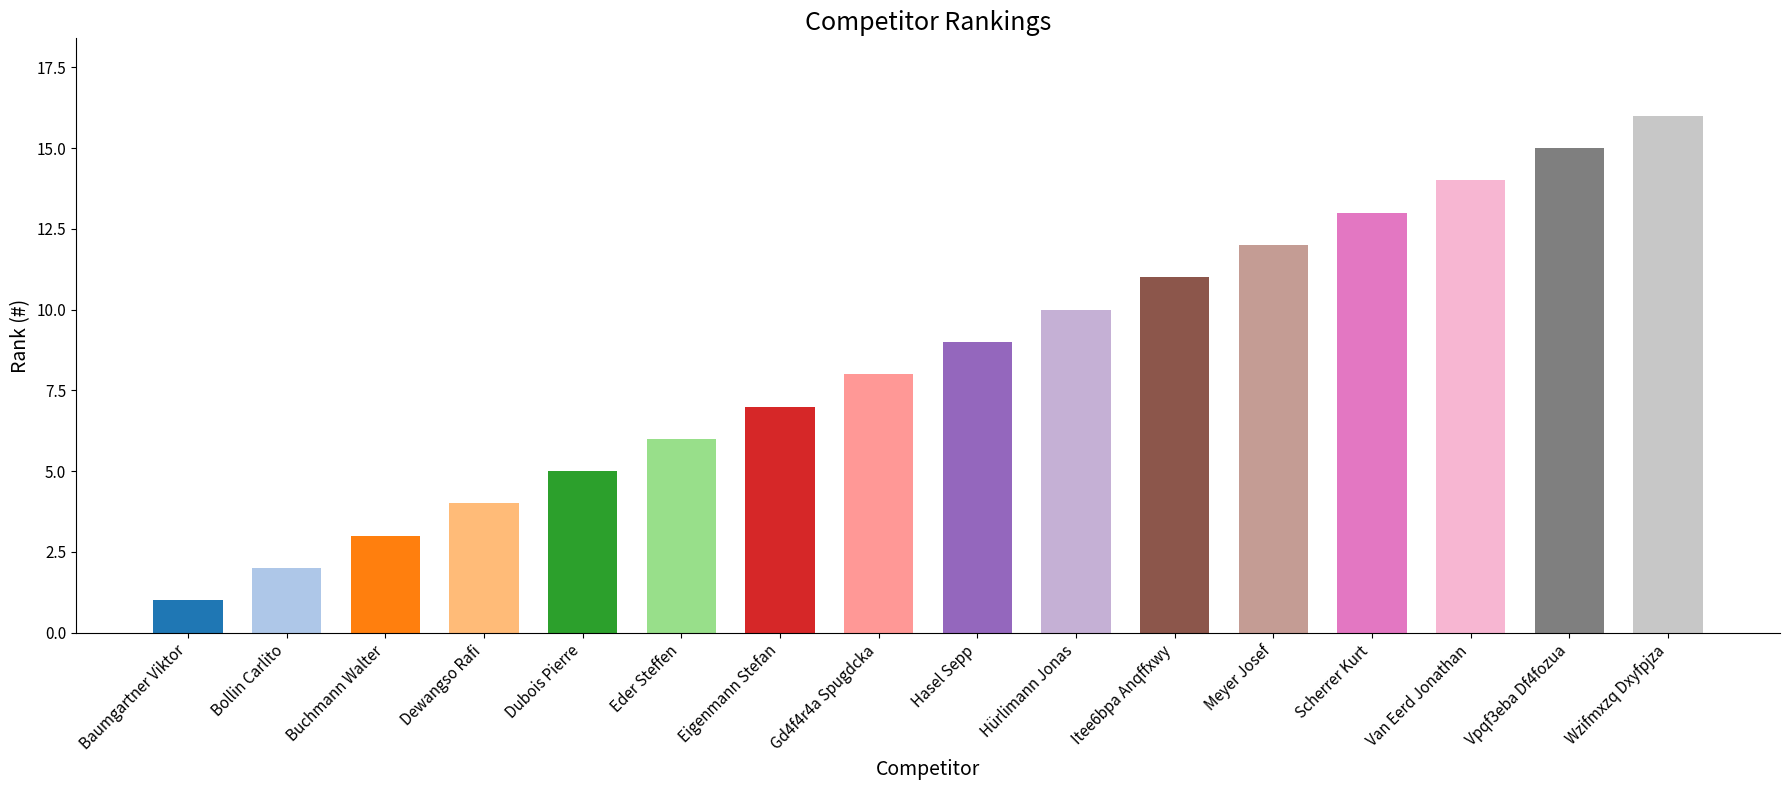

What is the minimum value shown in the chart?

1